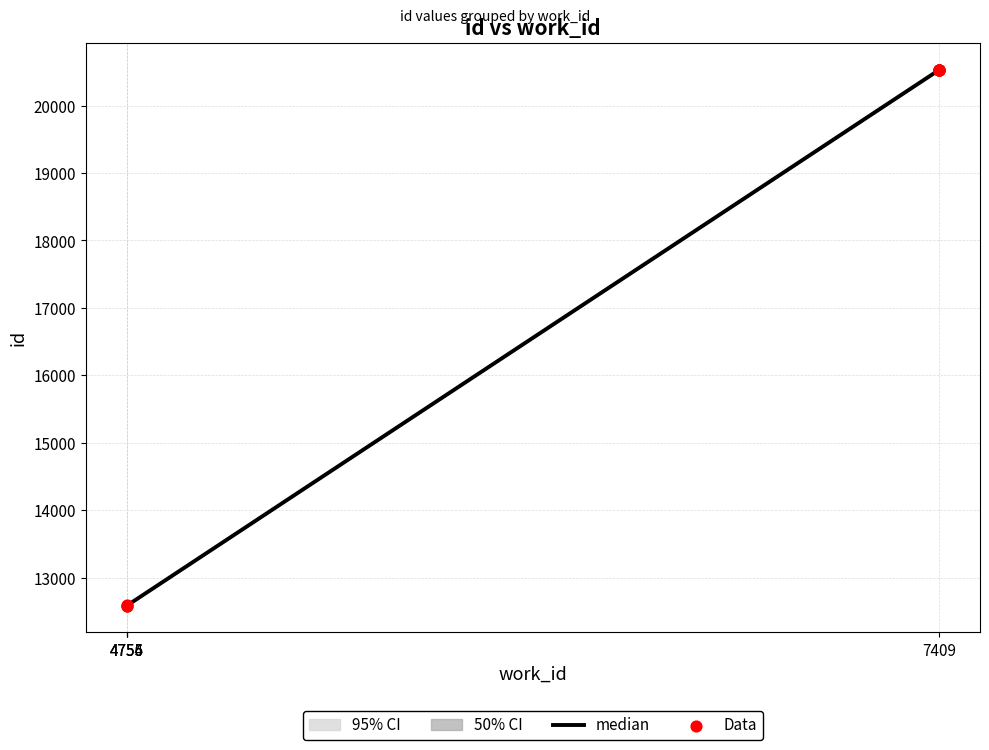

What is the ratio of the value at 7409 to the value at 4754?

1.6